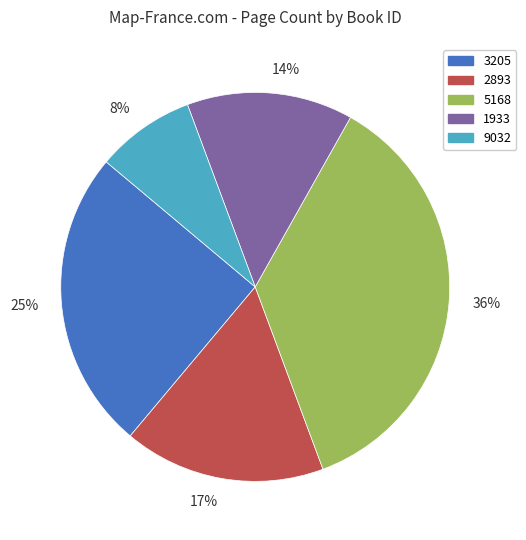

How many segments does this pie chart have?

5